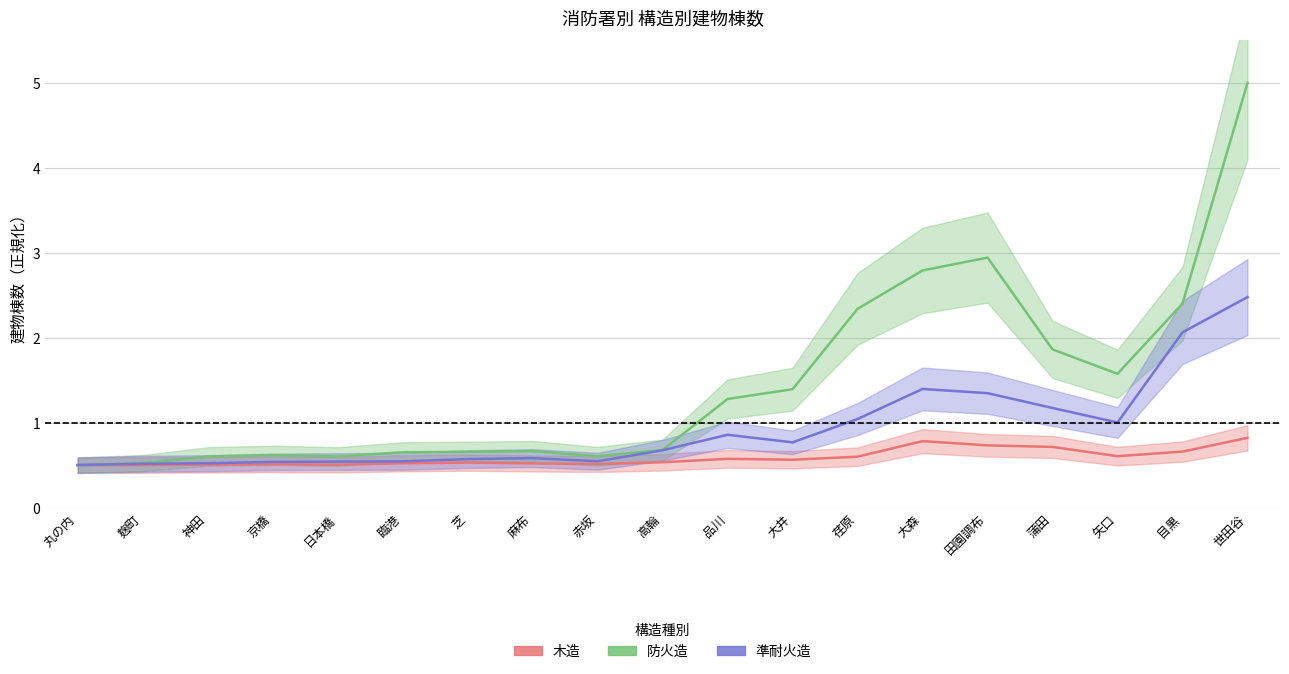

What is the difference between the 準耐火造 values at 目黒 and 麻布?

1.5